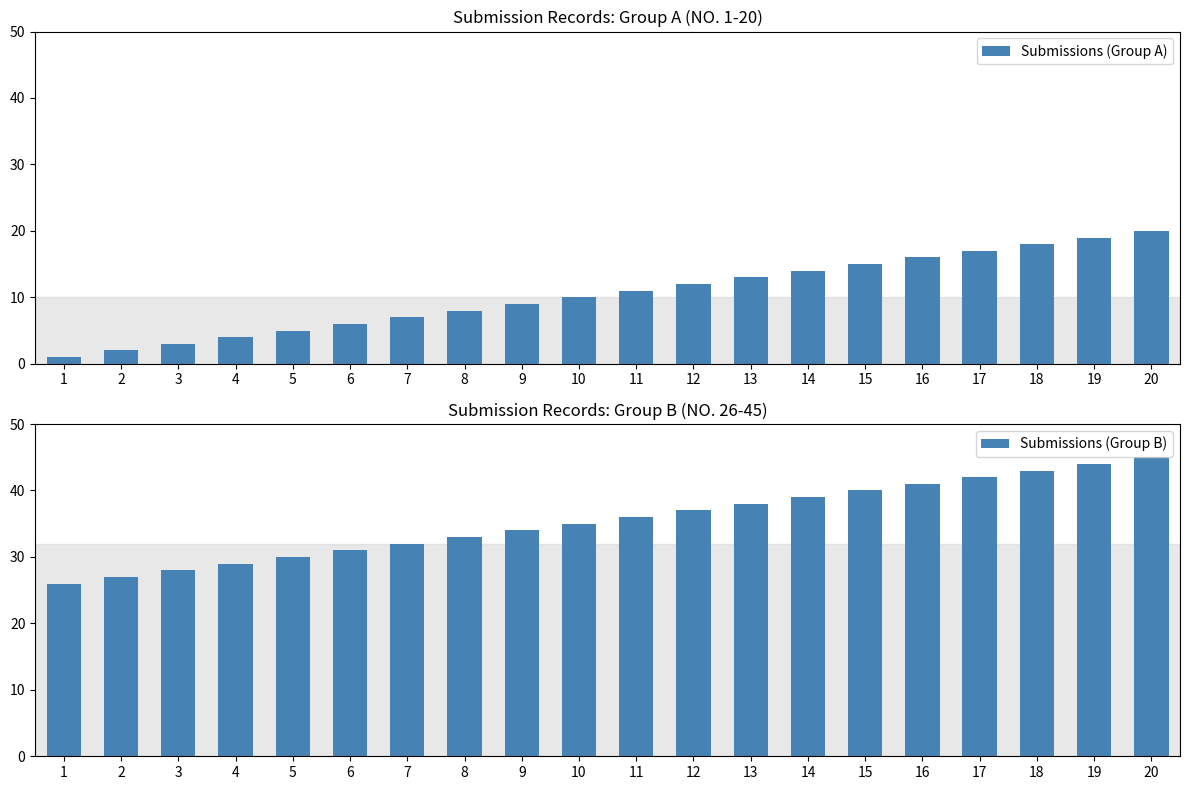

What is the difference between the second highest and minimum values in the Submissions (Group B) series?

18